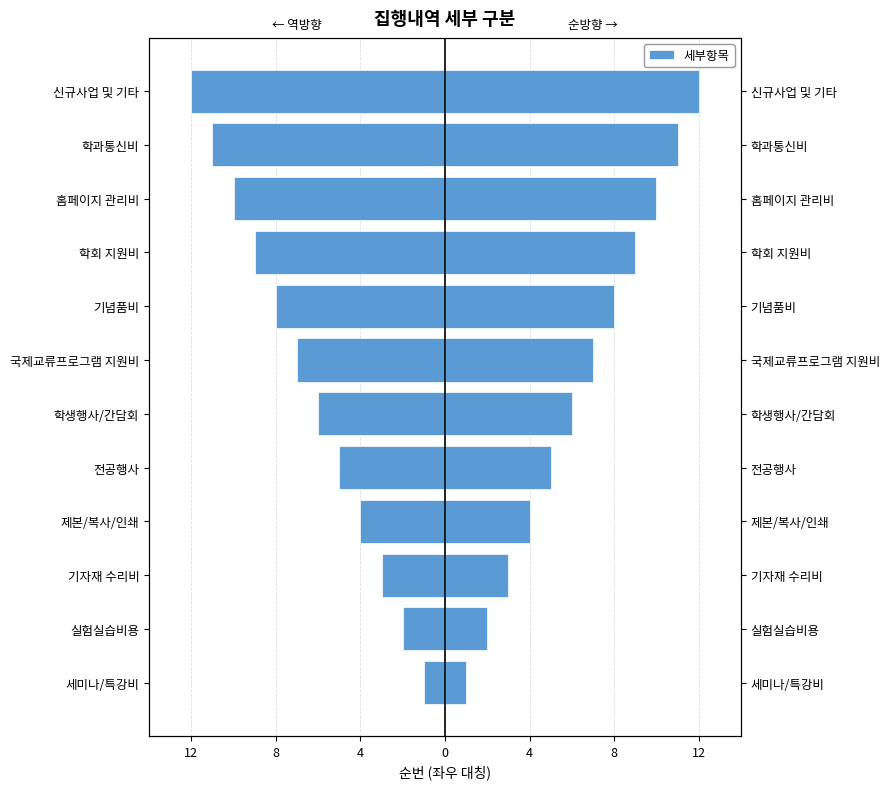

The value of 세부항목 (역방향) at 전공행사 is -5. True or false?

True